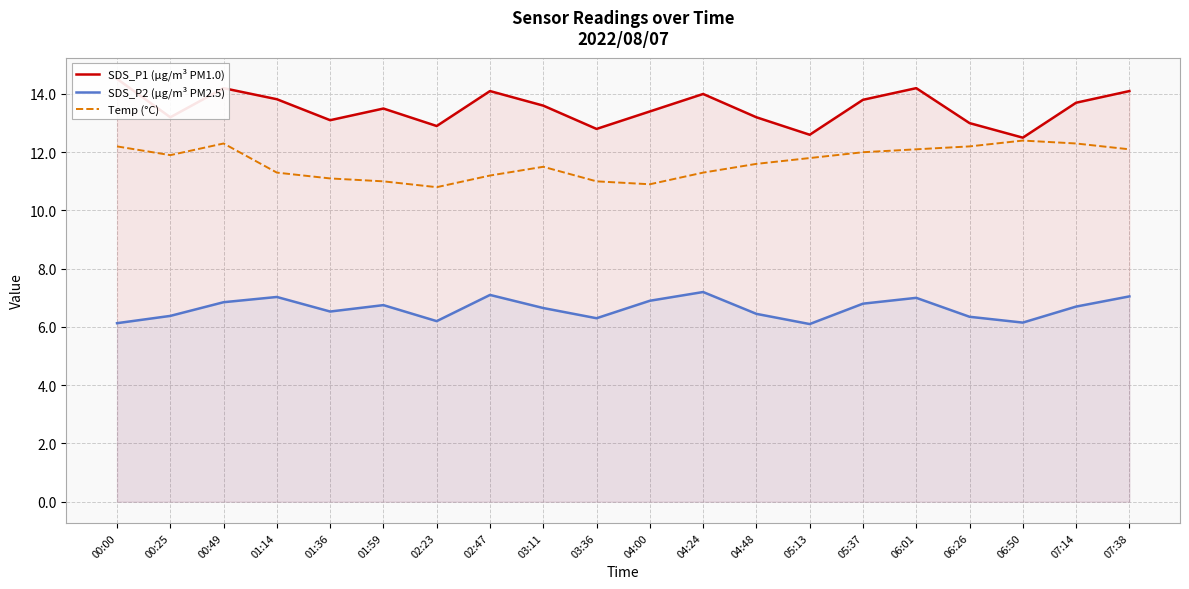

What is the difference between the maximum and minimum values in the SDS_P2 (µg/m³ PM2.5) series?

1.1